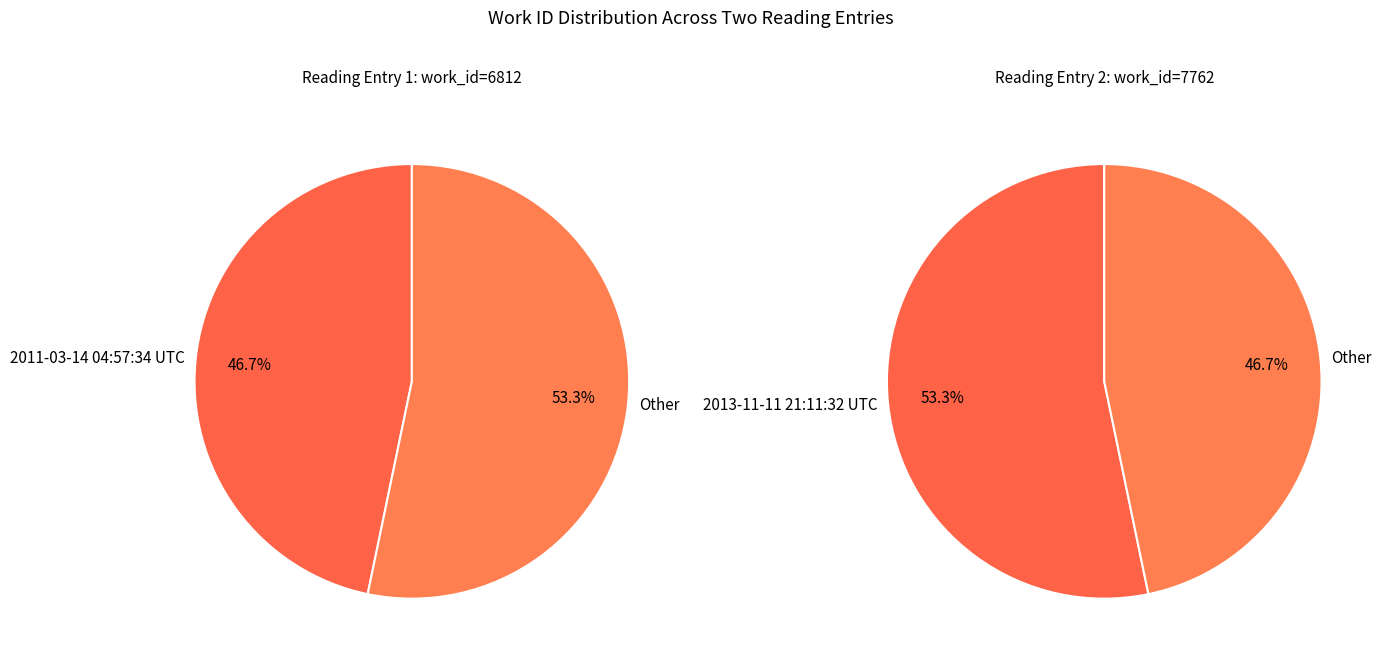

Rank the categories by value from highest to lowest.

2013-11-11 21:11:32 UTC, 2011-03-14 04:57:34 UTC